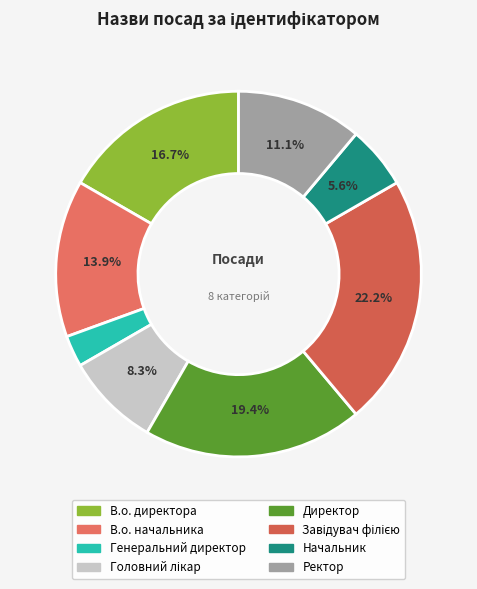

Count the number of slices in the pie.

8